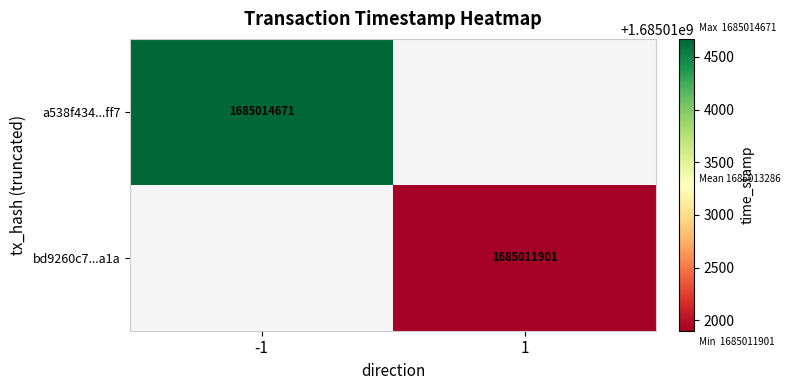

The value of a538f434...ff7 at -1 is 351007526. True or false?

False